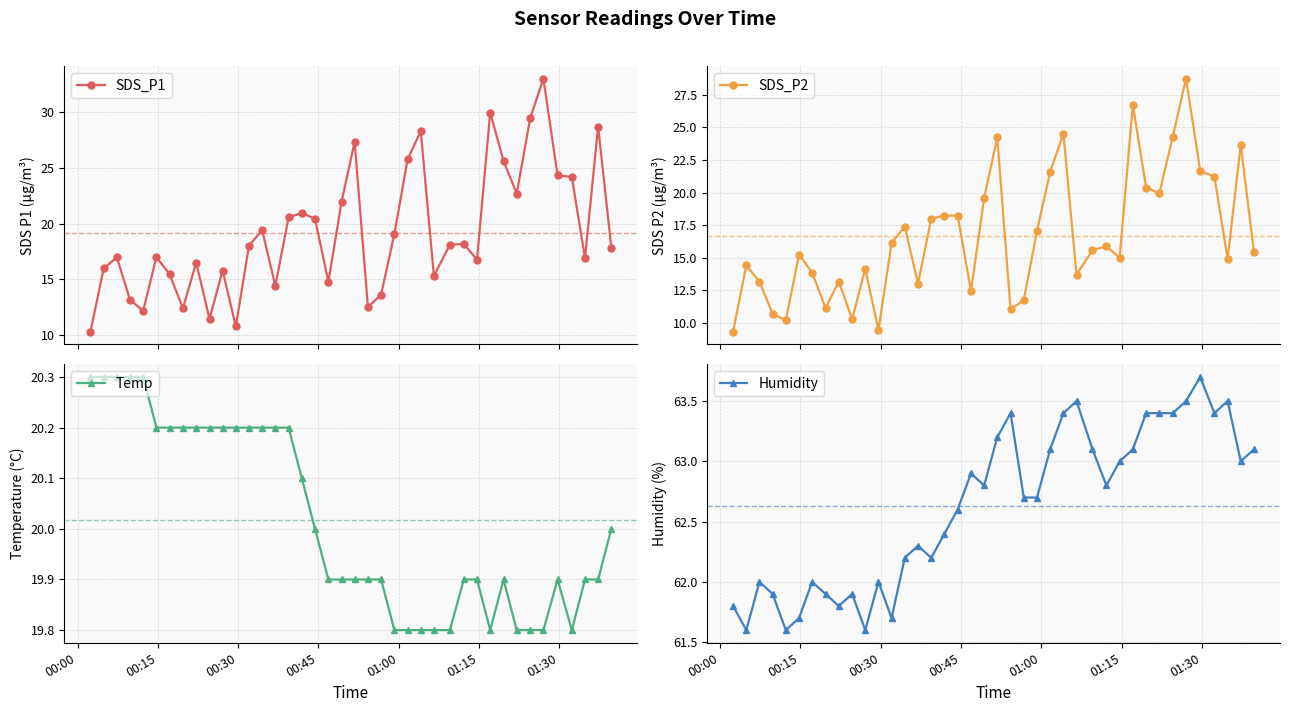

True or false: Humidity and Temp intersect in this chart.

False